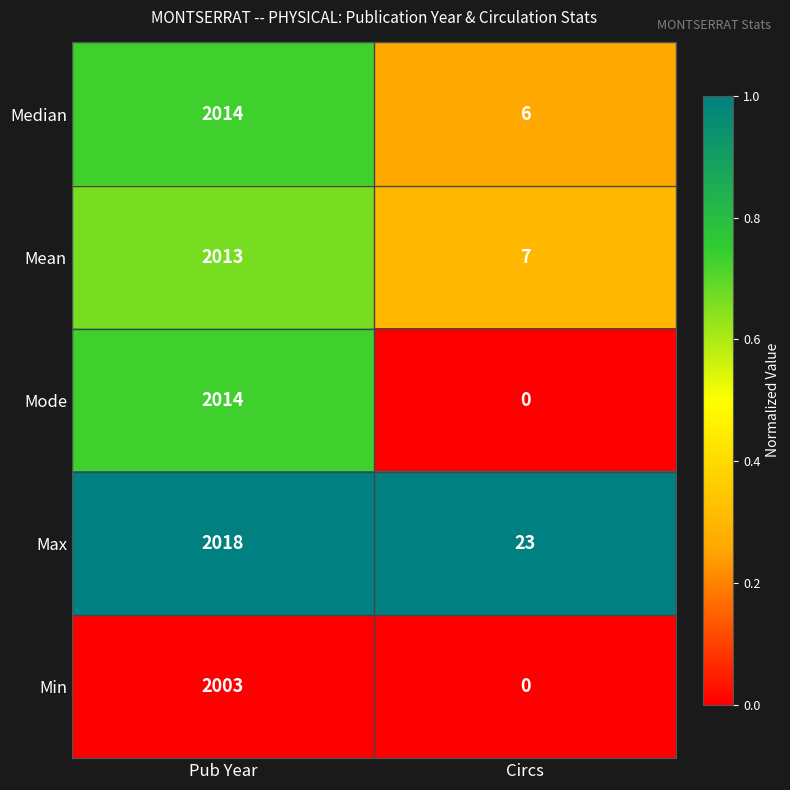

At which category is the sum across all series the highest?

Pub Year